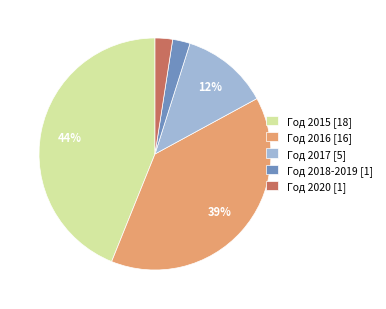

Between Год 2020 [1] and Год 2016 [16], which is larger?

Год 2016 [16]